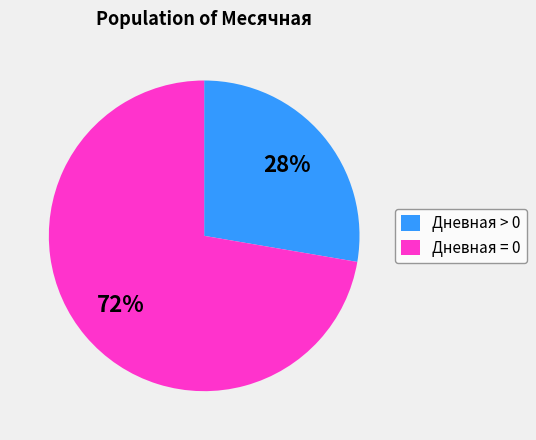

Is there a majority slice in this chart?

Yes